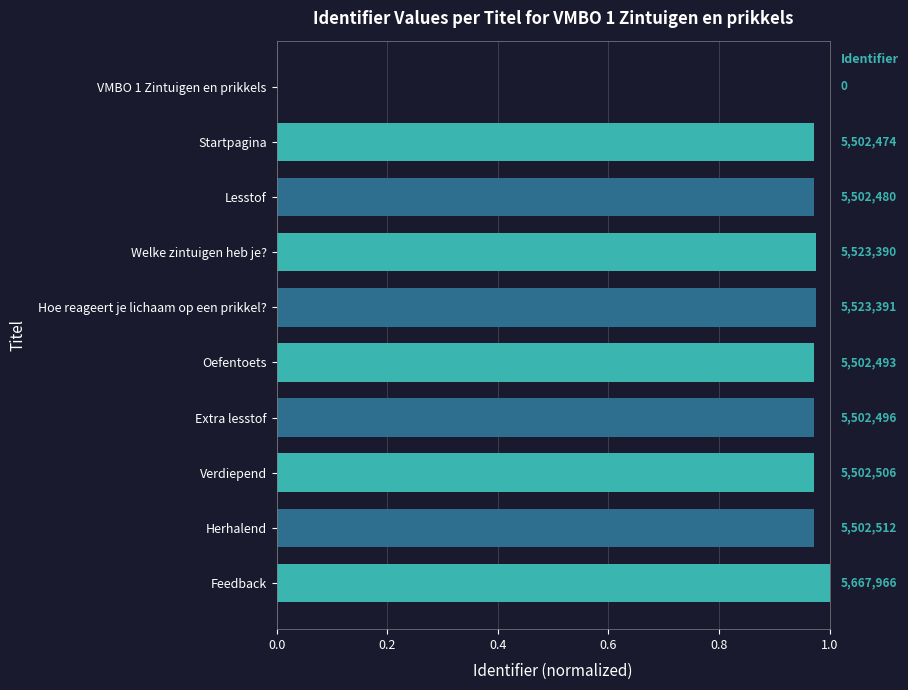

Which label corresponds to the largest value in the chart?

Feedback